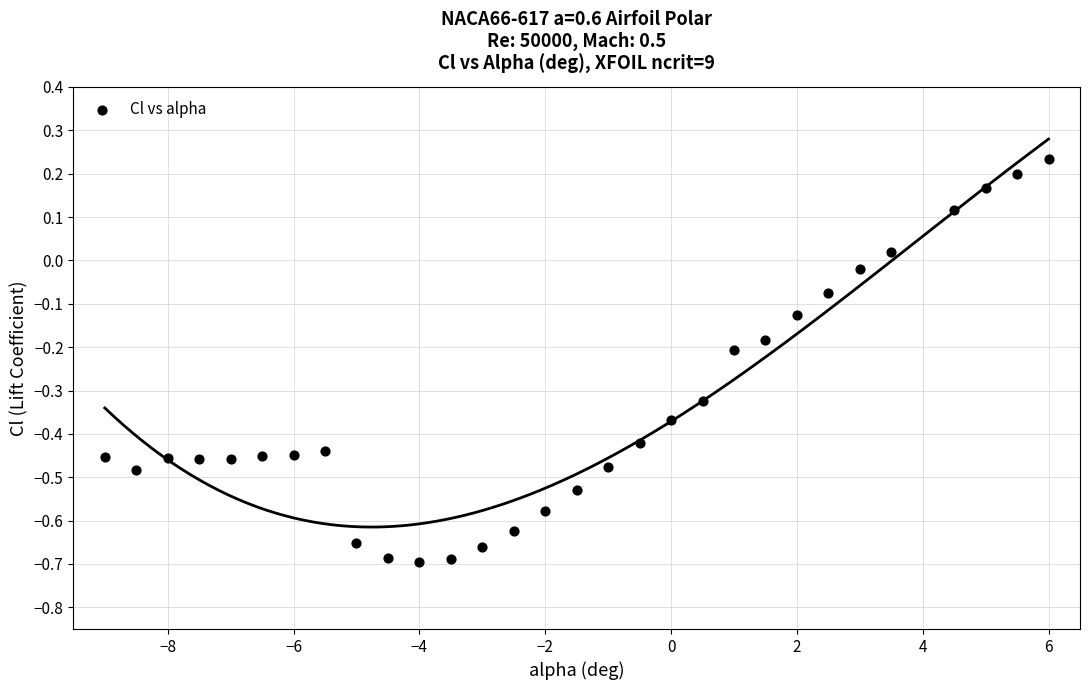

What is the range of X values (max minus min)?

15.0